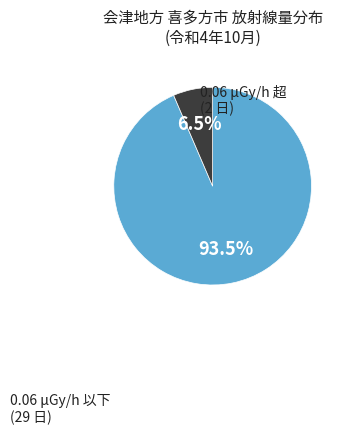

Is there any slice that represents more than half of the pie?

Yes